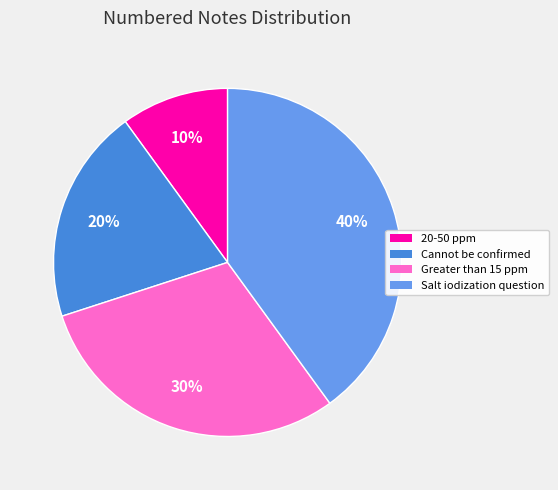

To the nearest percent, what is the difference between the largest and smallest slice percentages?

30%